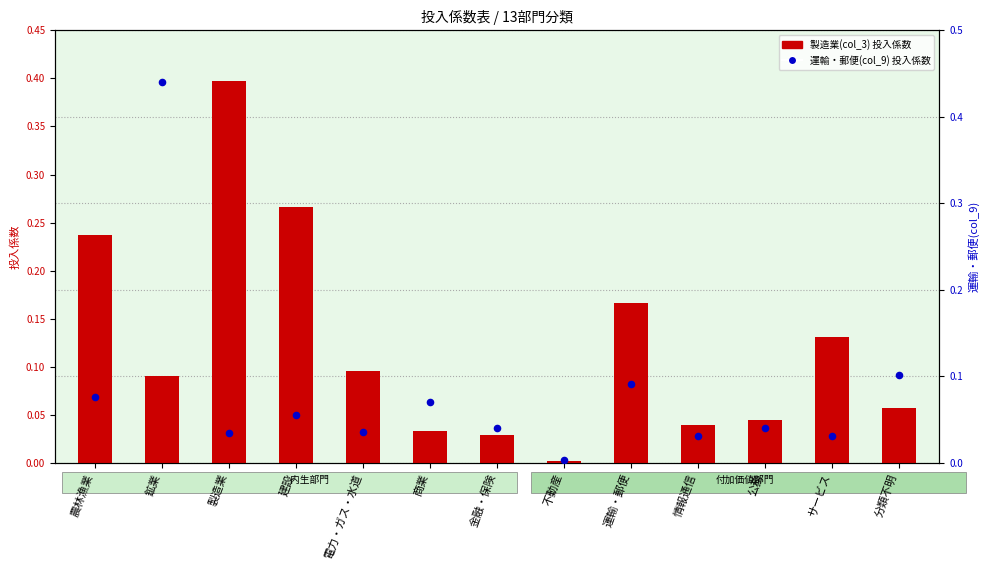

Which series contains the lowest Y value?

製造業(col_3)